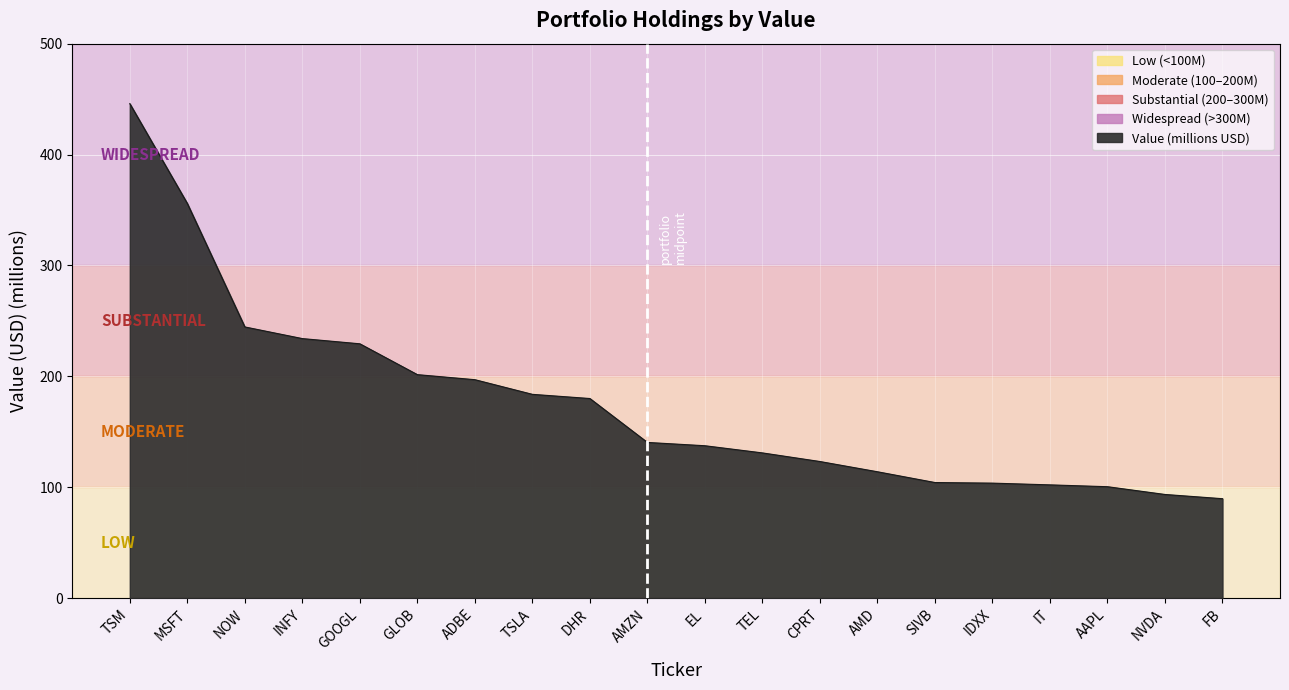

What is the maximum value shown in the chart?

445.9